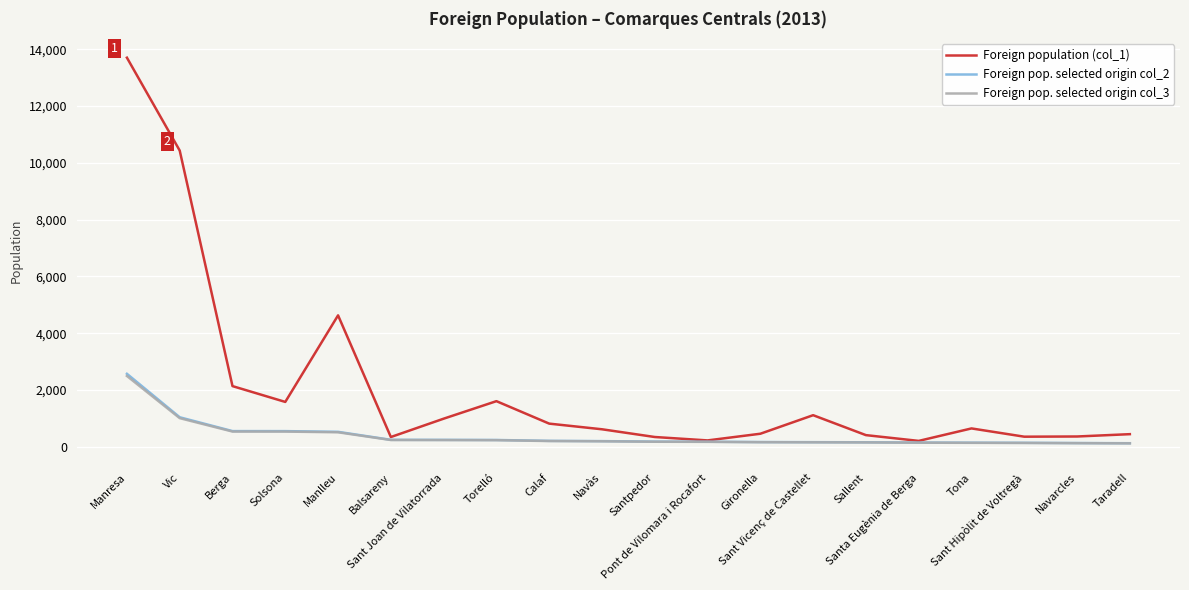

Where does the Foreign pop. selected origin col_3 series first go above 194?

Manresa